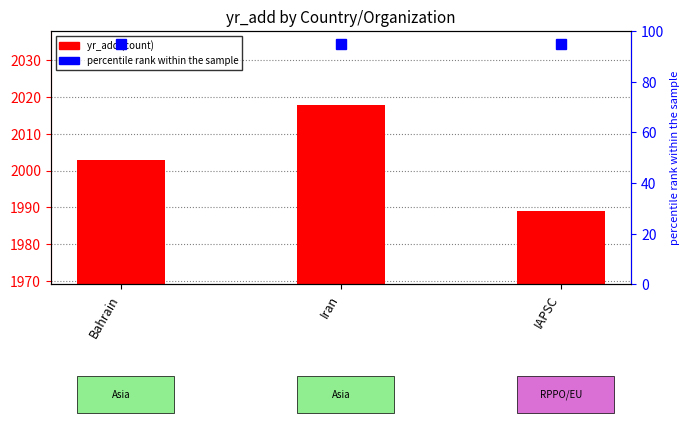

List the labels in order of value, smallest first.

IAPSC, Bahrain, Iran